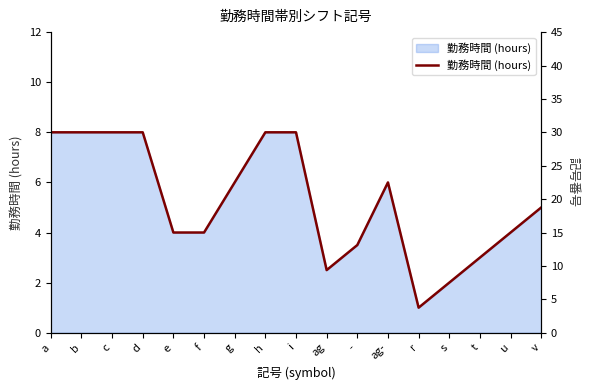

What position from the left is i?

9